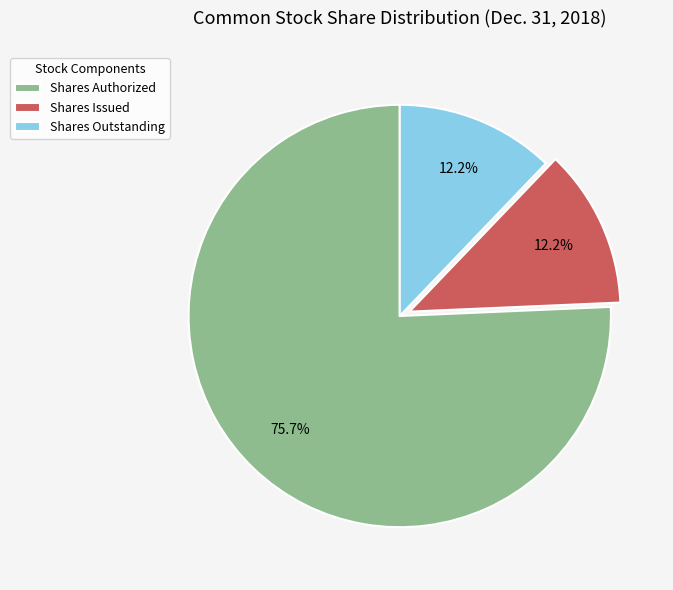

Approximately how many times larger is the value at Shares Issued compared to Shares Authorized?

0.2